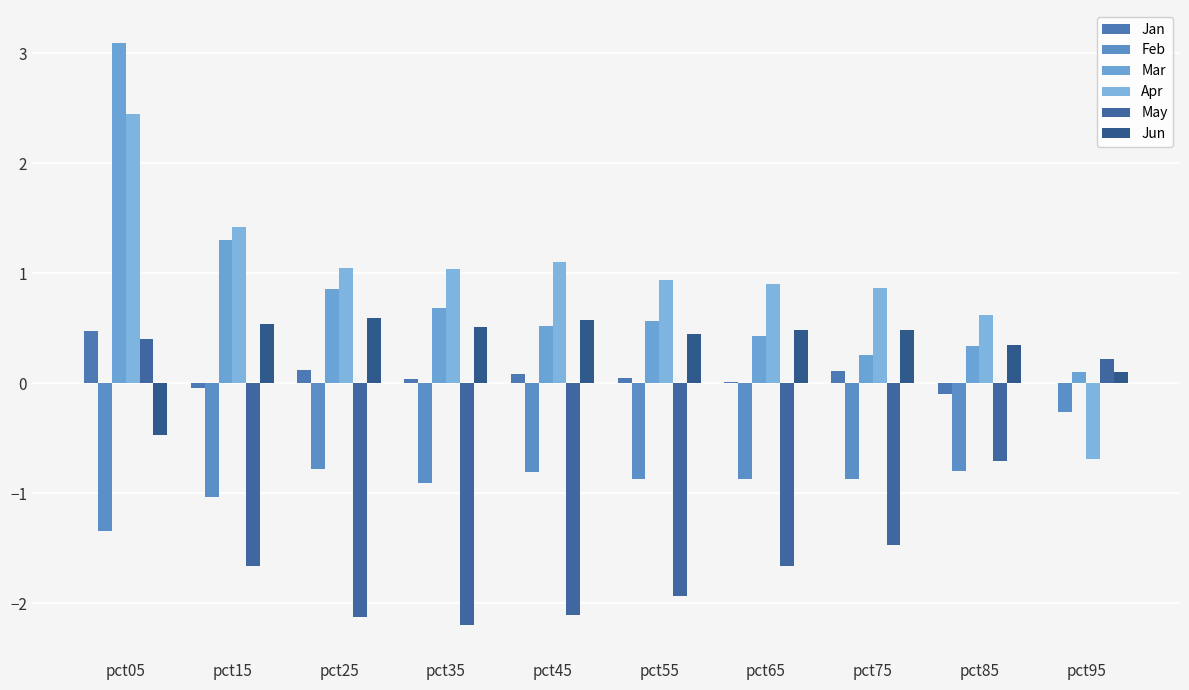

Which category has the lowest value in the Mar series?

pct95